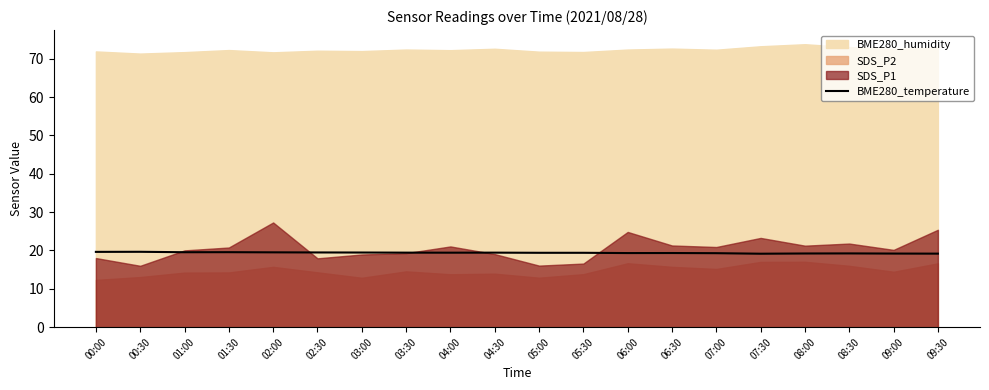

How many lines are shown in the chart?

1